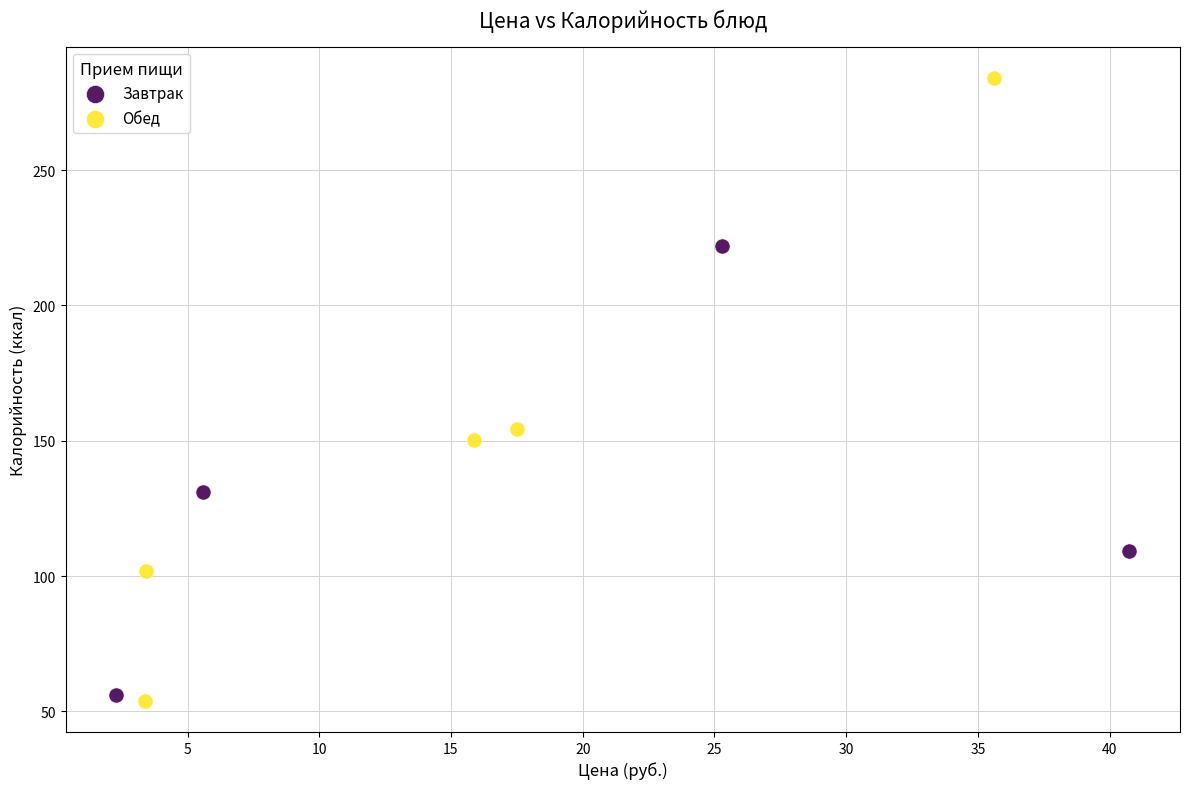

Which series has the largest Y range (max minus min)?

Обед